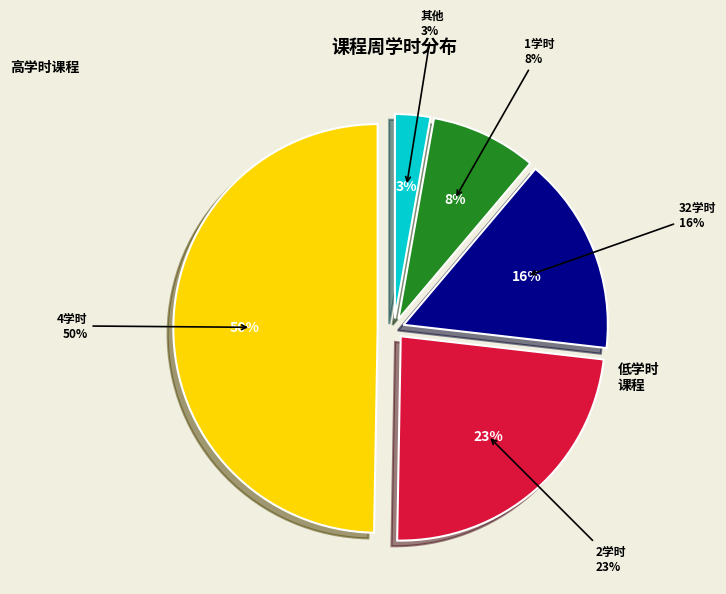

Is there a majority slice in this chart?

No